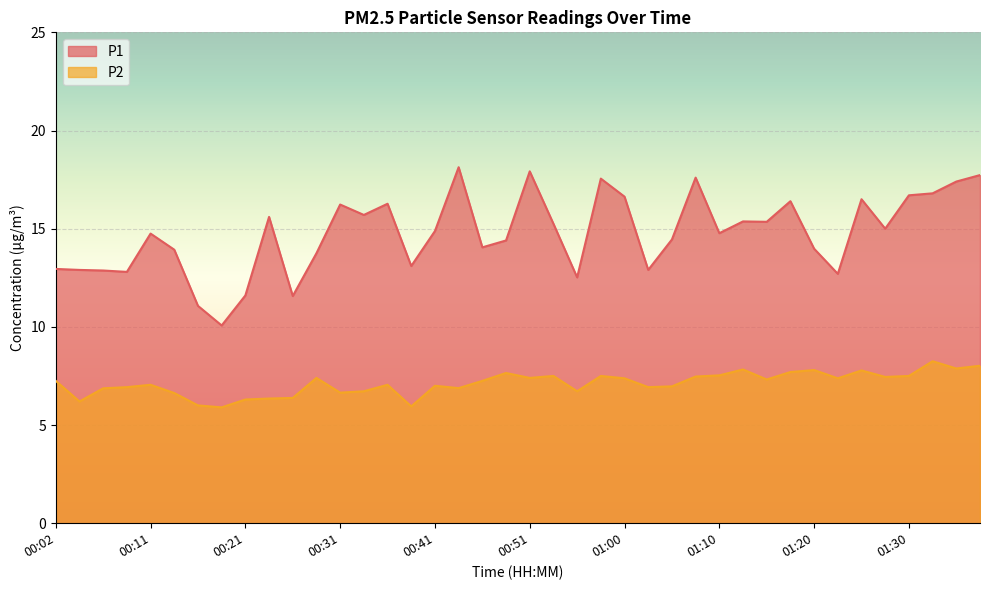

How many categories are shown in the chart?

40